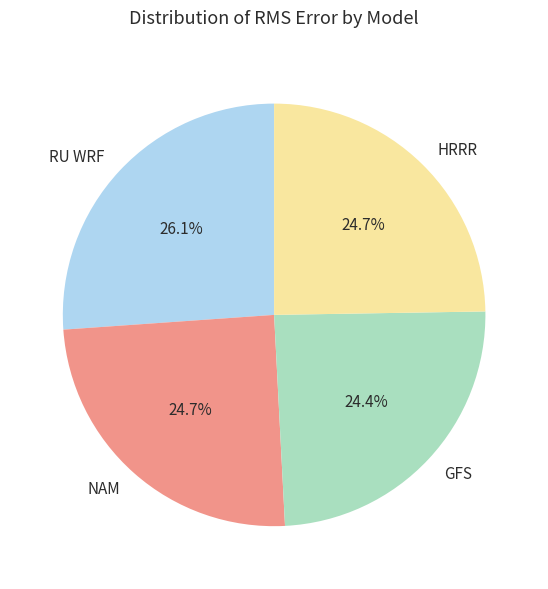

Is it true that HRRR is 16% of the pie?

False